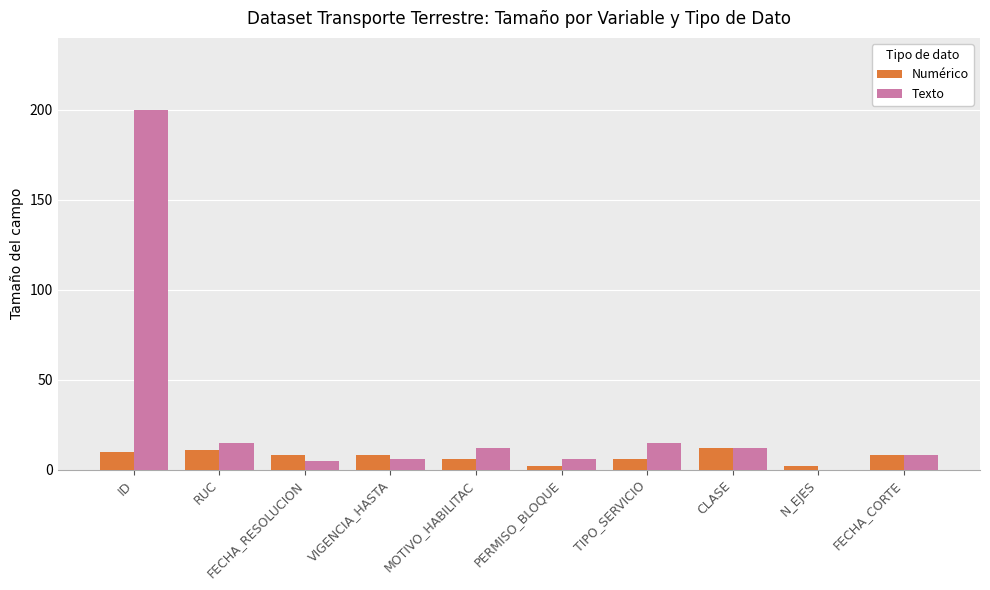

What is the maximum value shown in the chart?

200